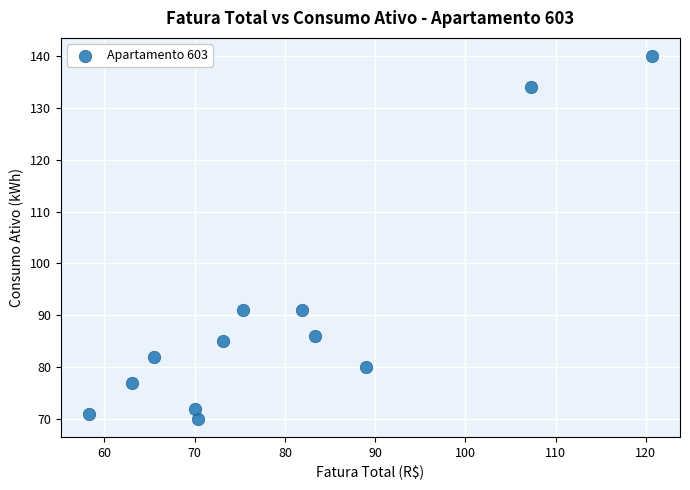

What is the average Y value?

90